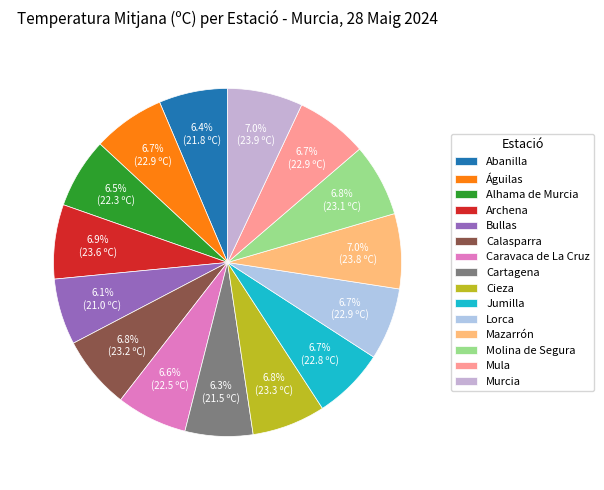

To the nearest percent, what portion does Mula represent?

7%